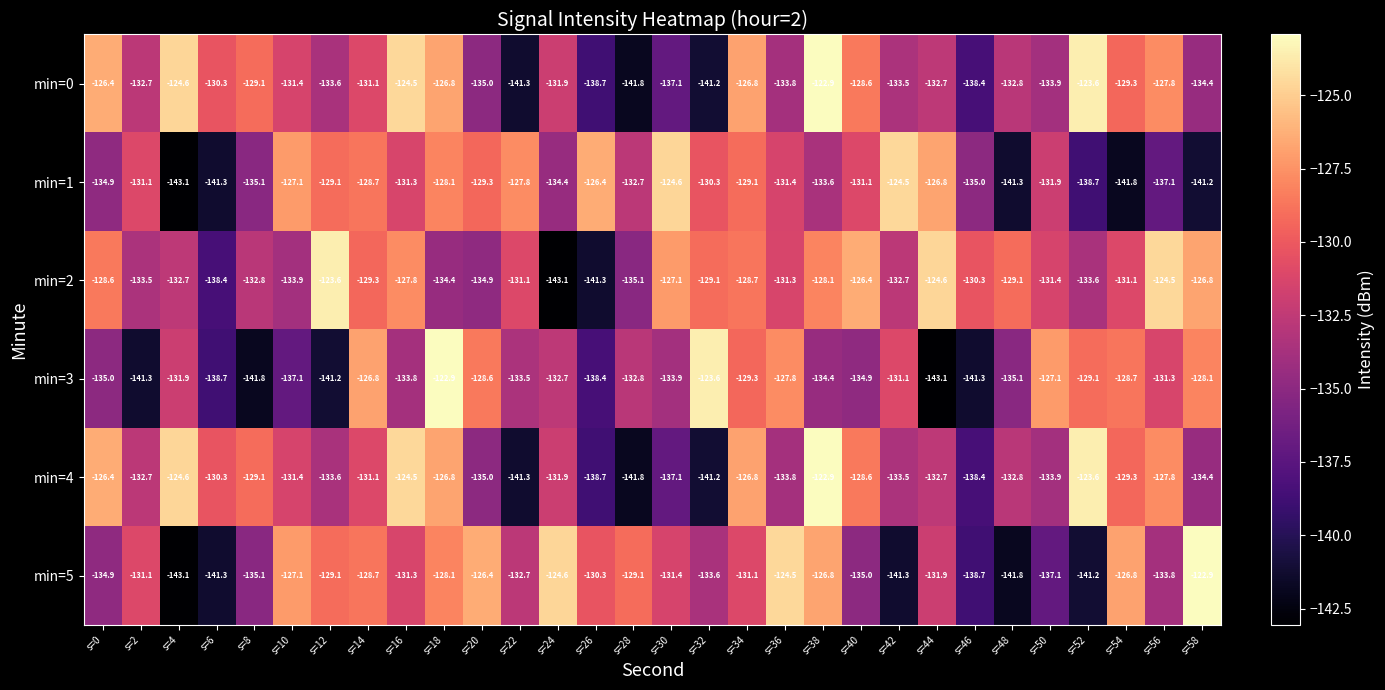

What is the maximum value for min=0?

-122.9